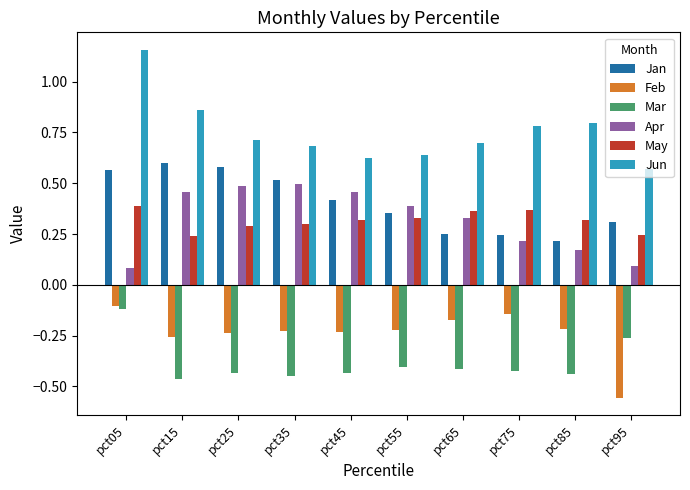

Which label corresponds to the largest value in the chart?

pct05